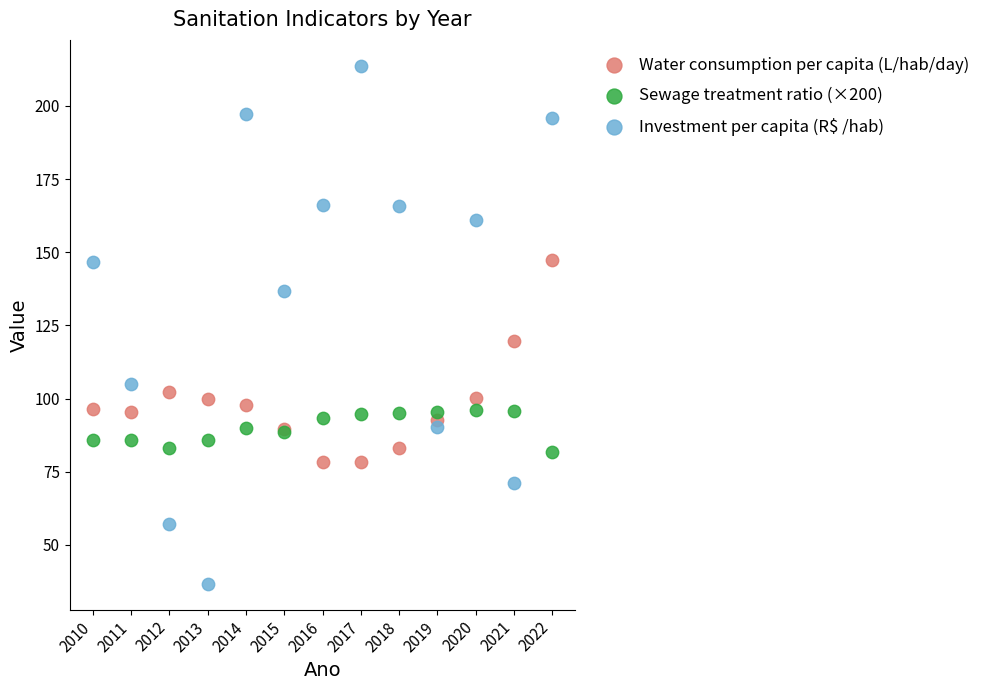

What are all the series names shown in the legend?

Water consumption per capita (L/hab/day), Sewage treatment ratio (×200), Investment per capita (R$ /hab)